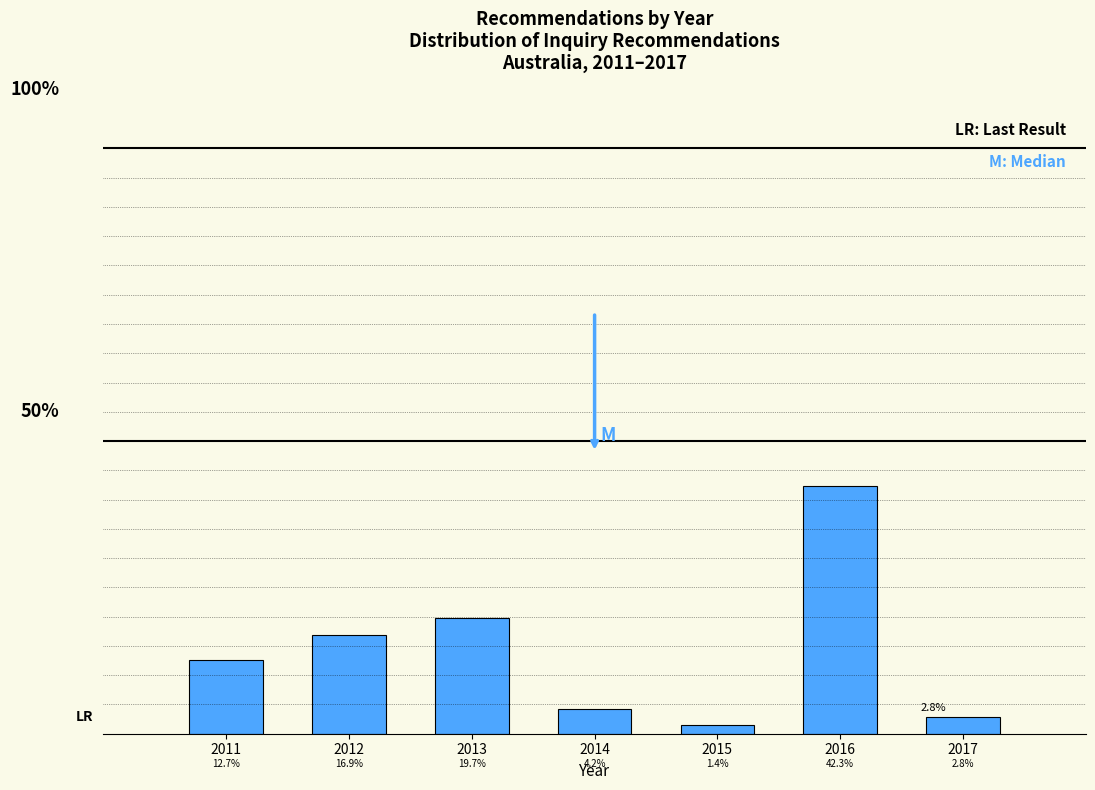

Are the bars horizontal?

No